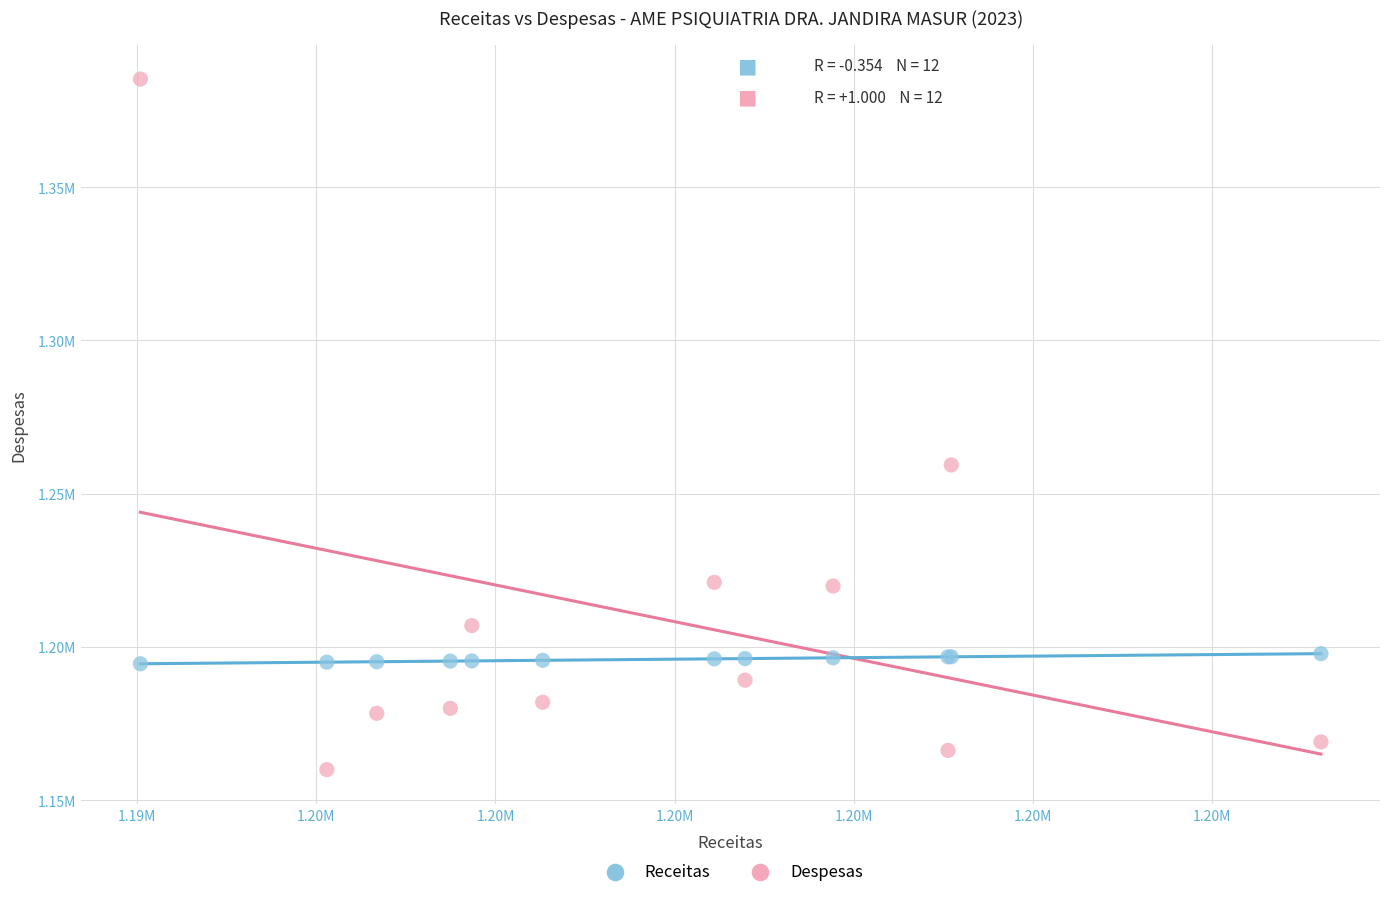

Which series has the widest spread of Y values?

Despesas